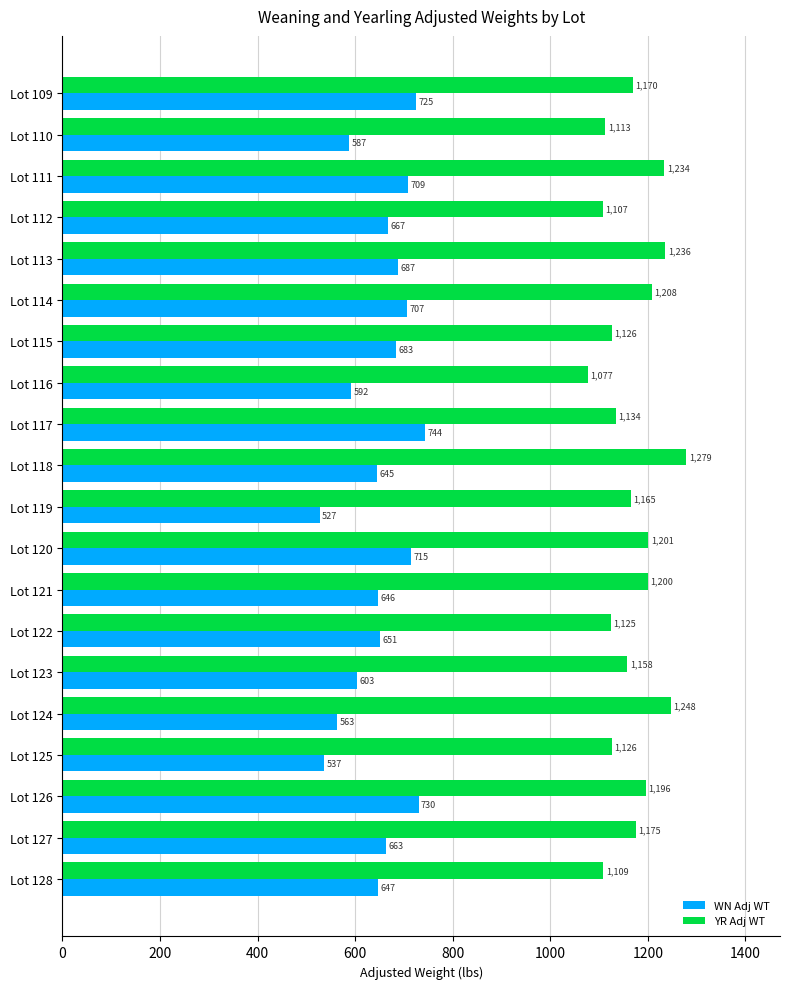

Which category has the lowest value across all series?

Lot 119